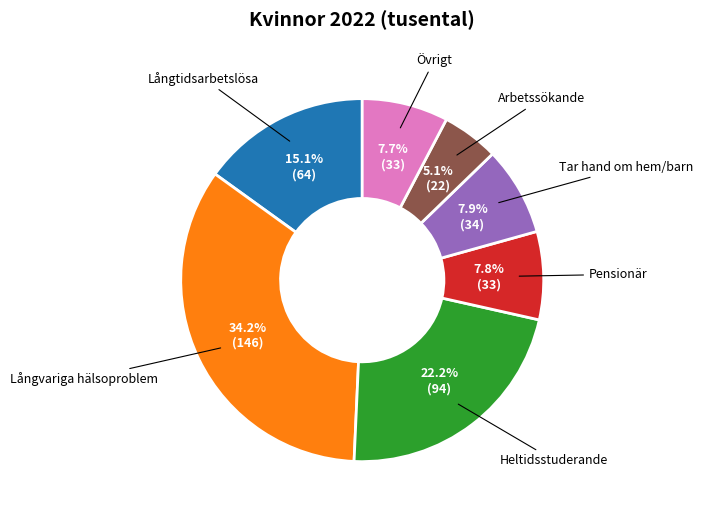

Count the number of slices in the pie.

7